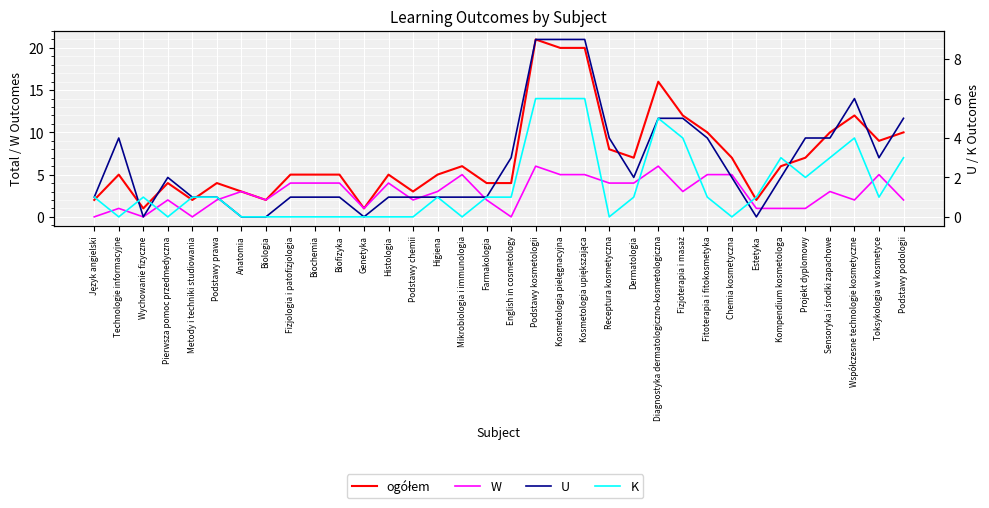

What is the sum of the ogółem values at Współczesne technologie kosmetyczne and Biofizyka?

17